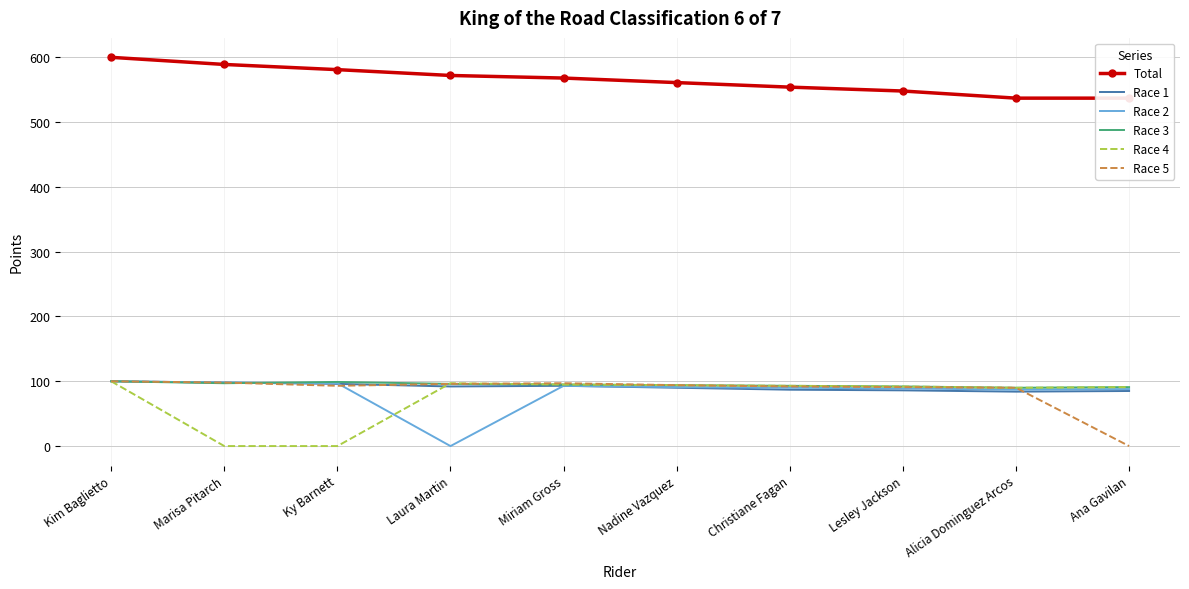

How many data points does each series have?

10